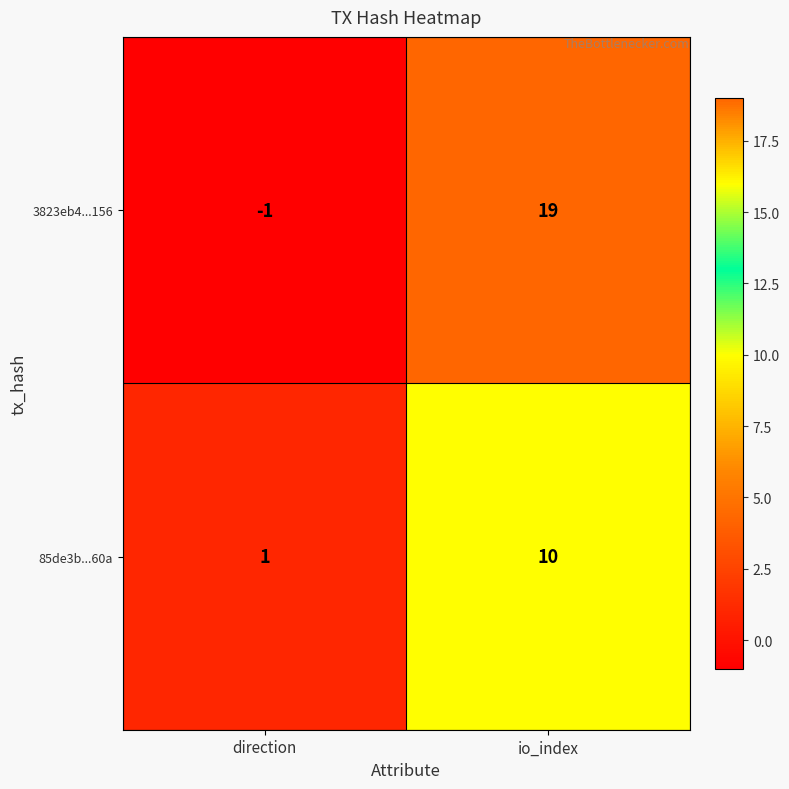

List the series in order of their peak value, lowest first.

85de3b...60a, 3823eb4...156